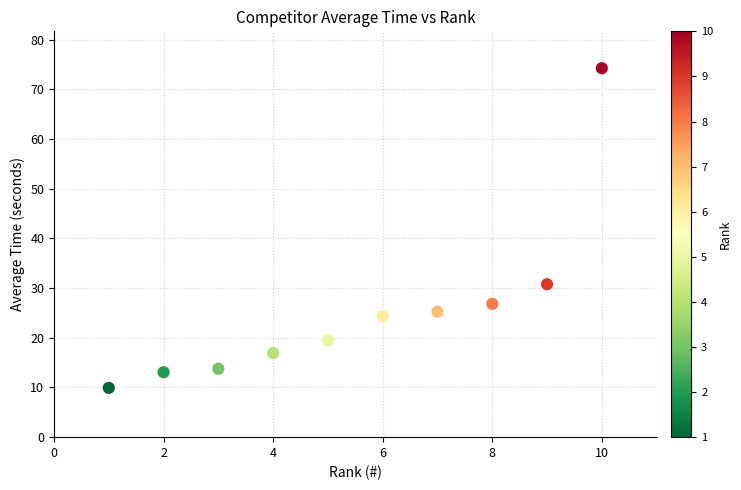

What is the range of X values (max minus min)?

9.0